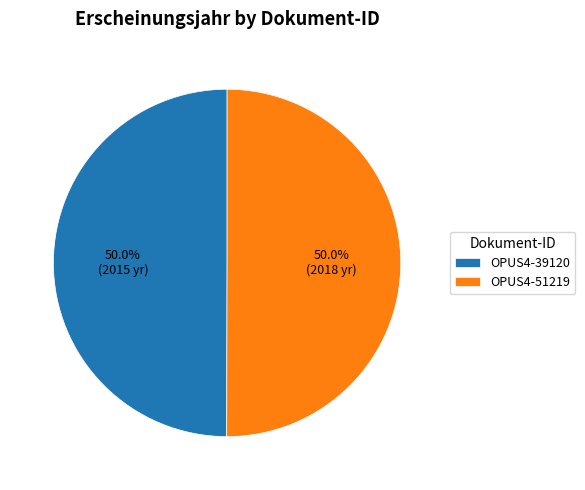

Is it true that OPUS4-51219 is 50% of the pie?

True